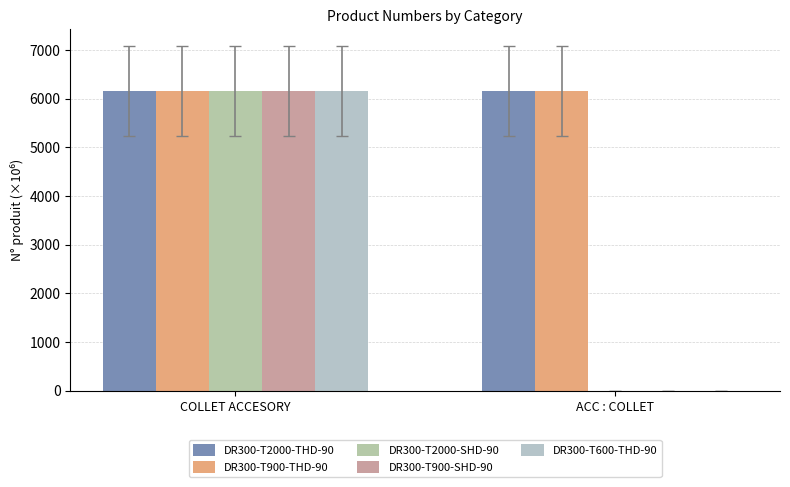

Are the bars grouped side by side (vs. stacked)?

Yes